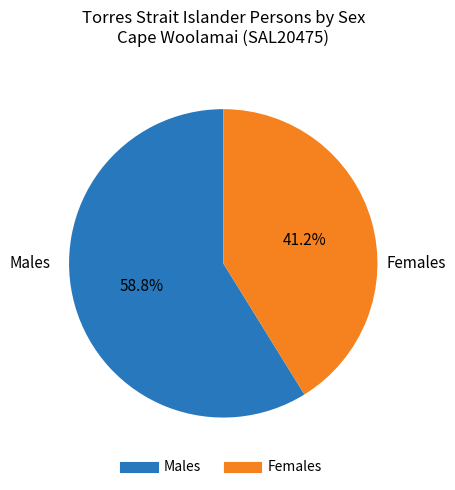

To the nearest percent, what percentage of the pie is Females?

41%